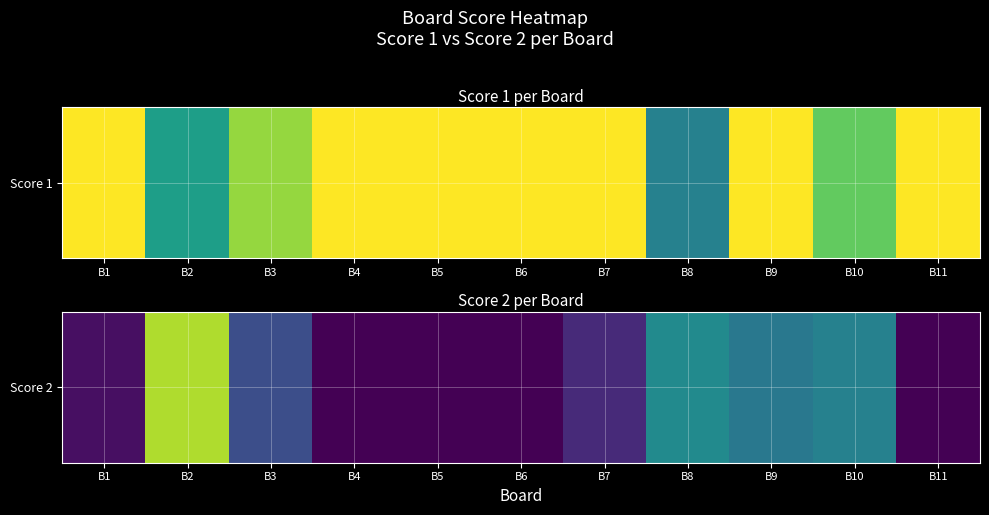

How many values are below 3?

5